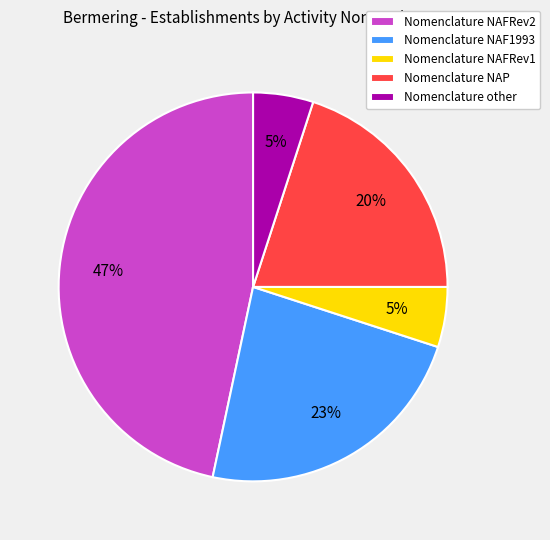

True or false: Nomenclature other accounts for 14% of the total.

False